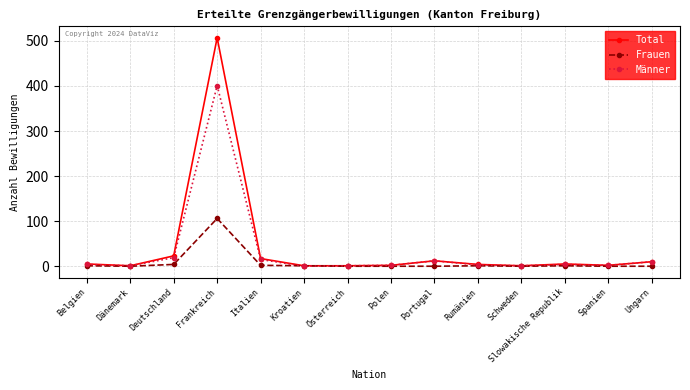

Which series has the widest spread of values?

Total